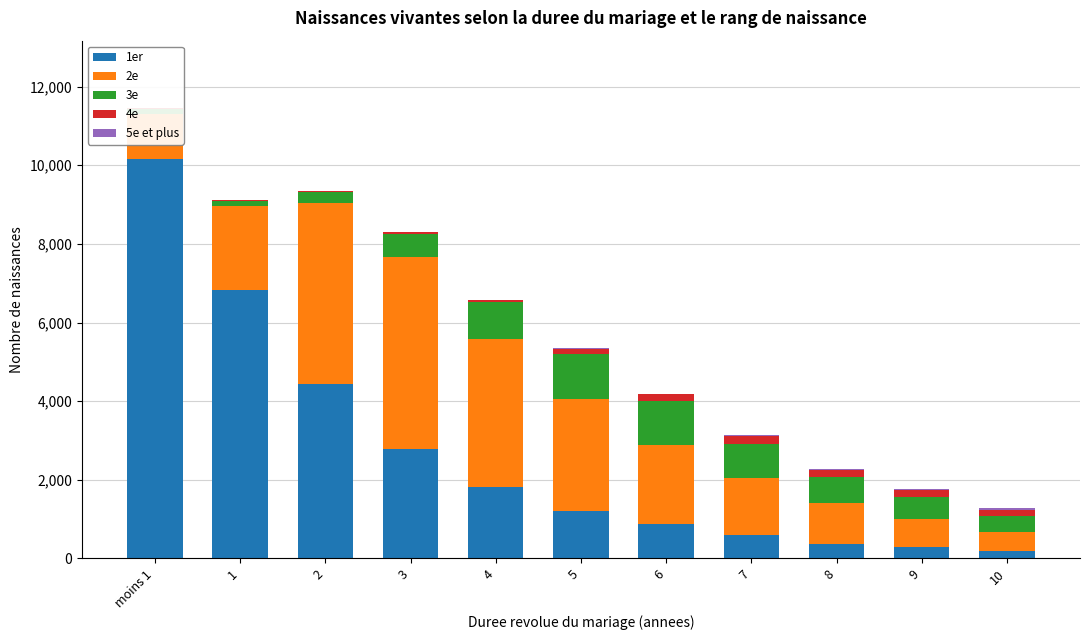

Read the 4e value at 4.

57